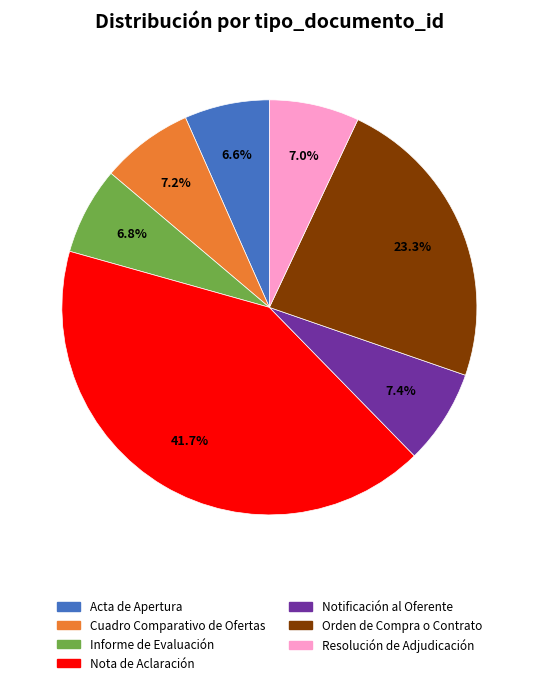

To the nearest percent, what portion does Orden de Compra o Contrato represent?

23%